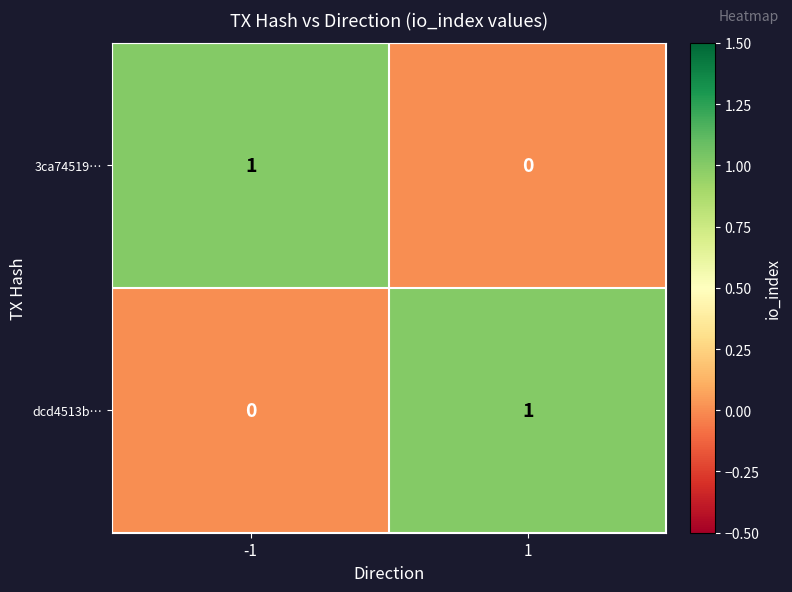

The value of 3ca74519… at 1 is 0. True or false?

True